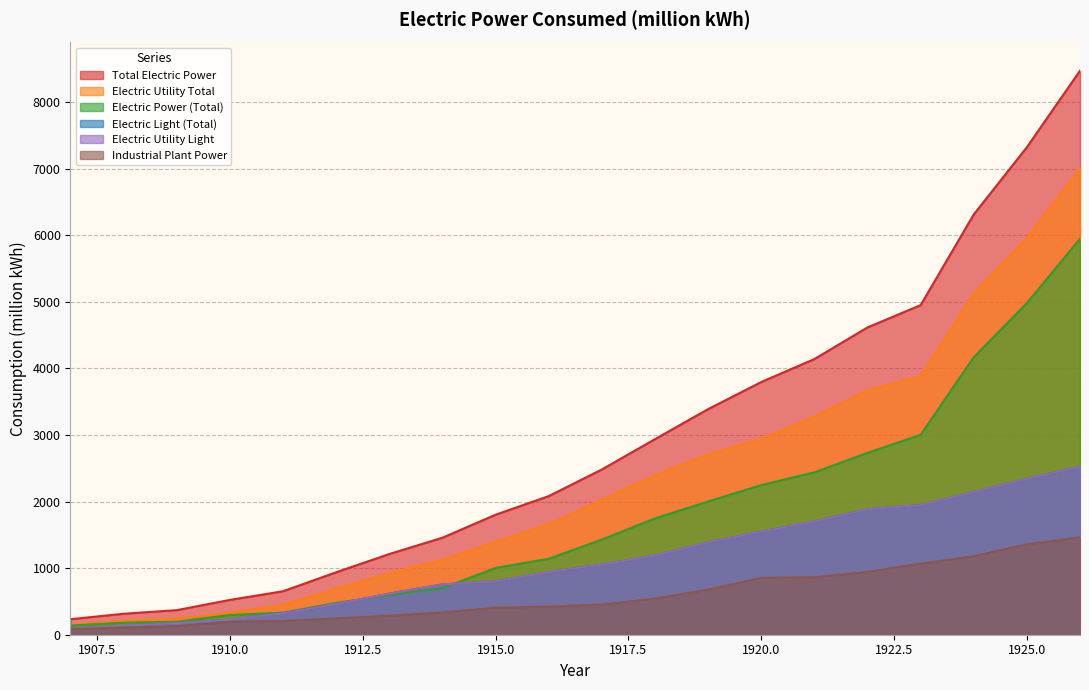

What is the sum of the Industrial Plant Power values at 1926 and 1919?

2140